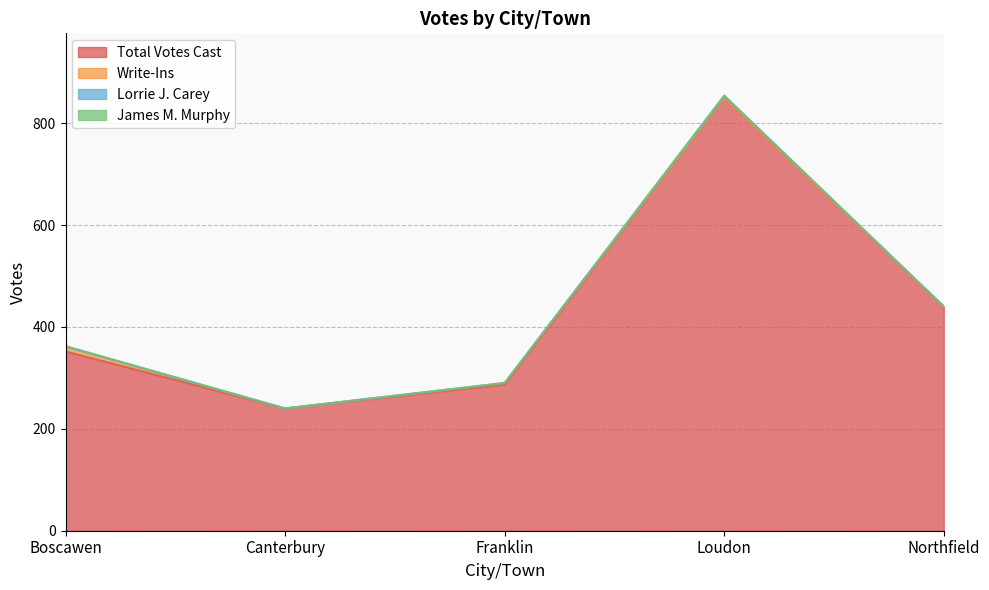

How many distinct data groups are displayed?

4